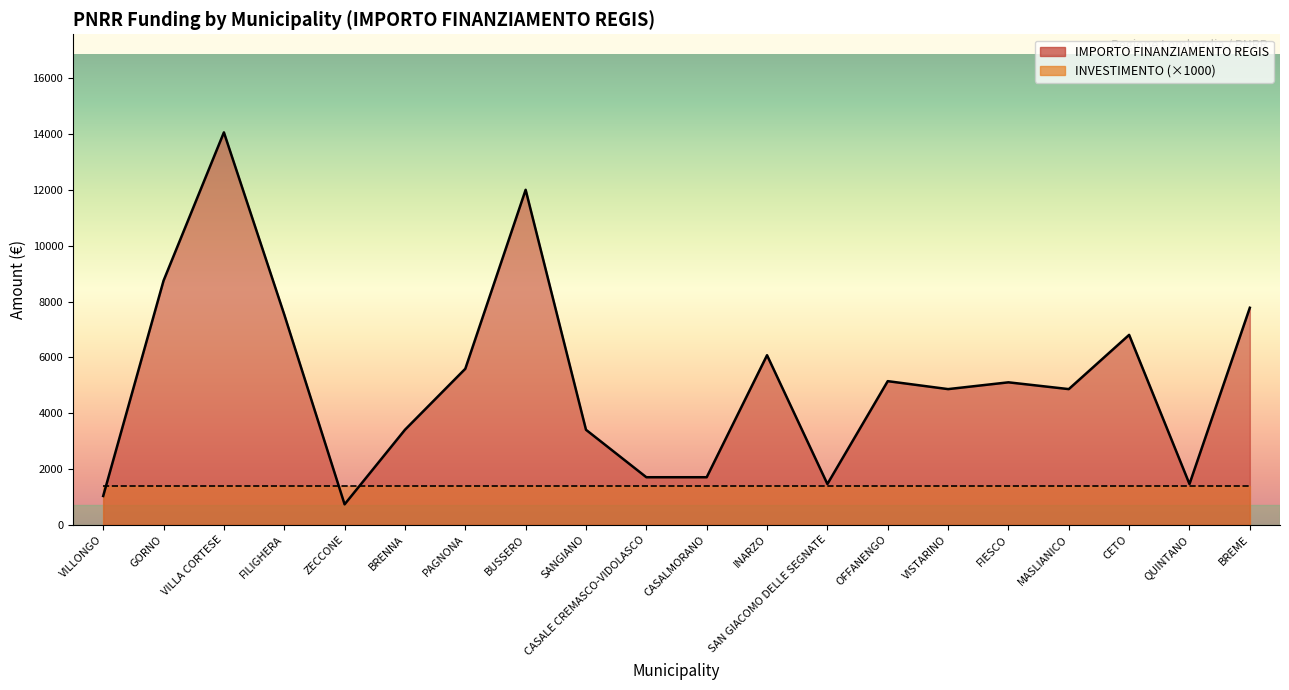

The chart shows a value of 1652 at SANGIANO. True or false?

False